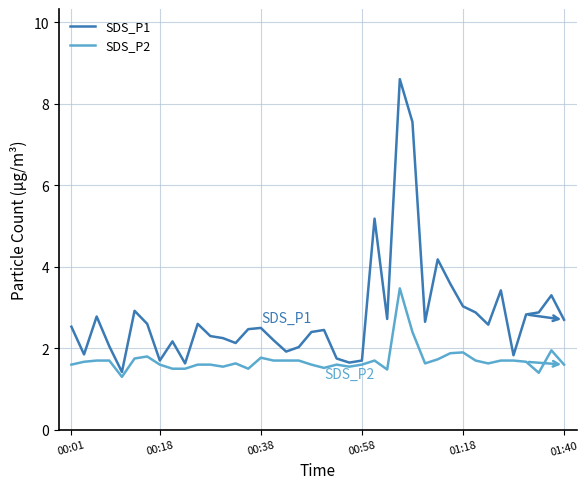

What is the lowest value of the SDS_P2 series?

1.3